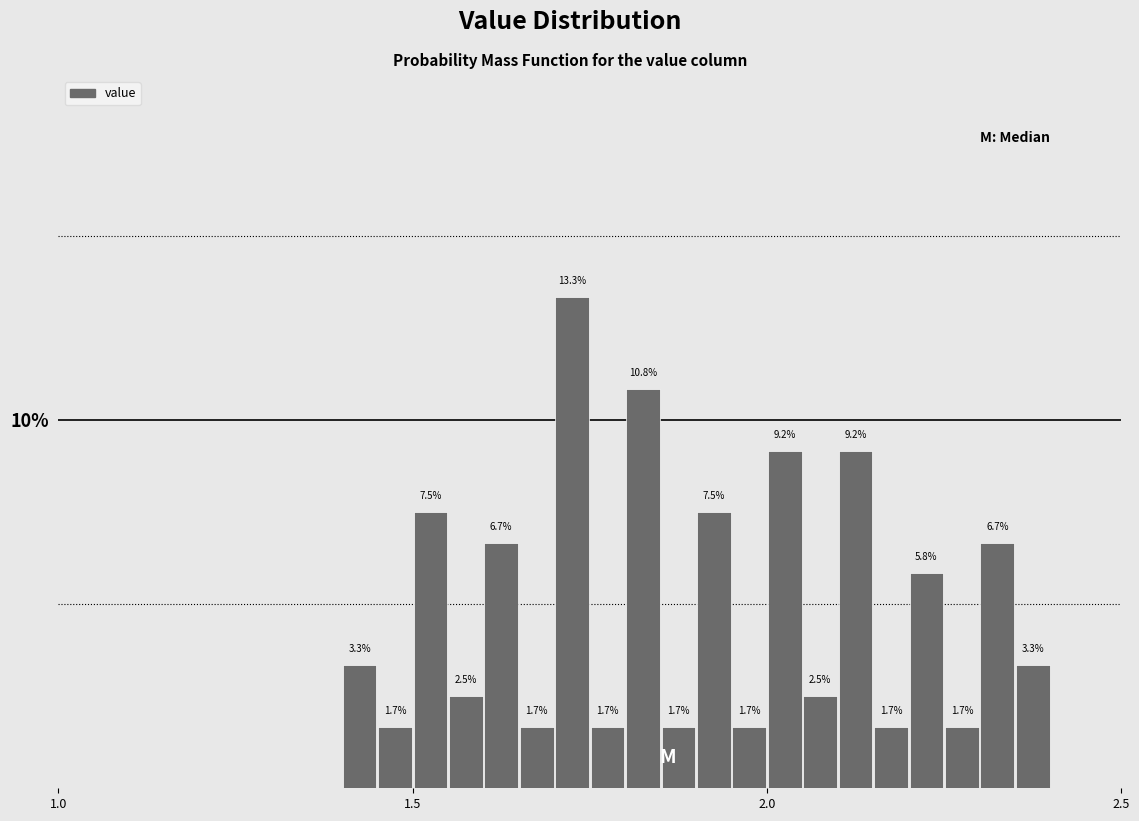

Read against the x-axis, roughly where is the centre of the tallest bar?

1.75